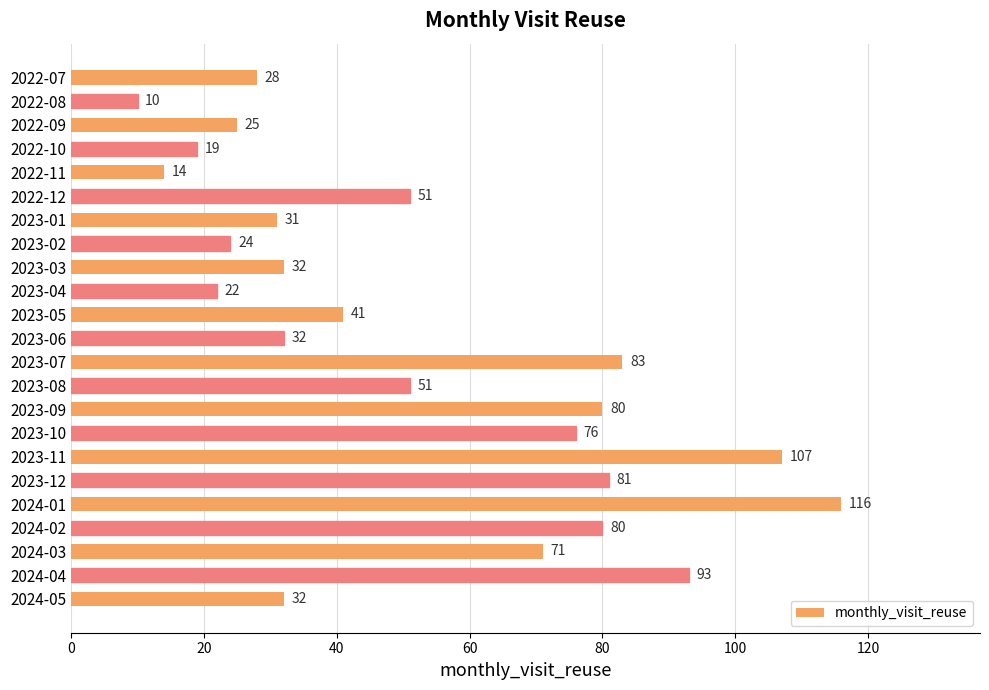

What is the difference between the maximum and minimum values?

106